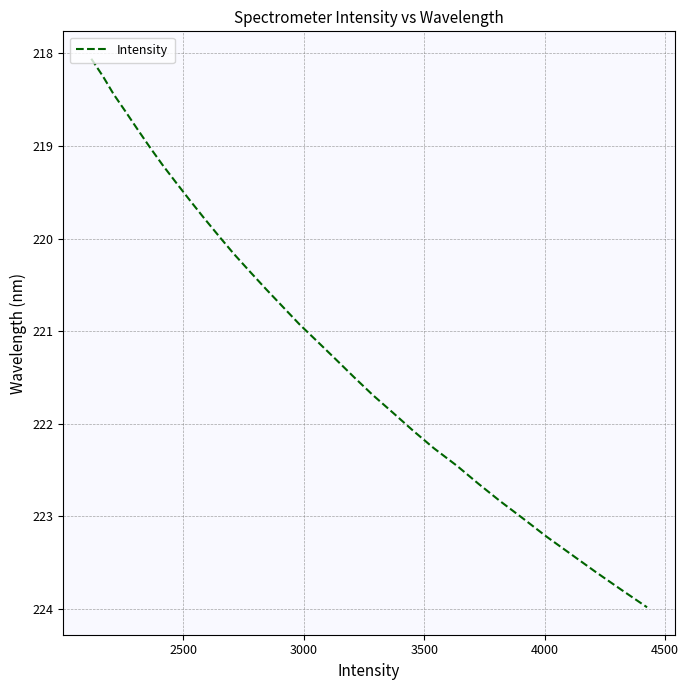

Reading left to right, transcribe all the data shown in this chart.

218.1	218.3	218.4	218.6	218.8	219.0	219.2	219.4	219.6	219.8	220.0	220.2	220.4	220.5	220.7	220.9	221.1	221.3	221.5	221.7	221.9	222.1	222.3	222.5	222.6	222.8	223.0	223.2	223.4	223.6	223.8	224.0